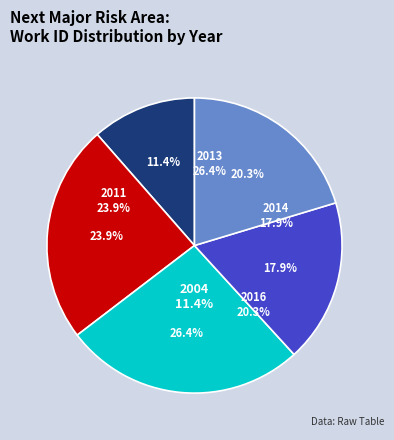

Approximately how many times larger is the value at 2011 compared to 2016?

1.2